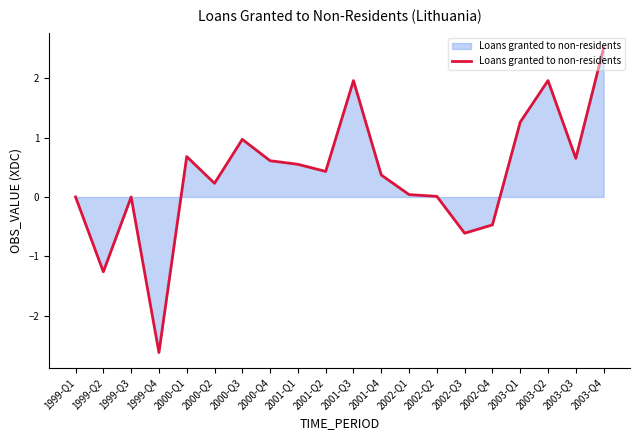

The value at 1999-Q4 is -1.4. True or false?

False